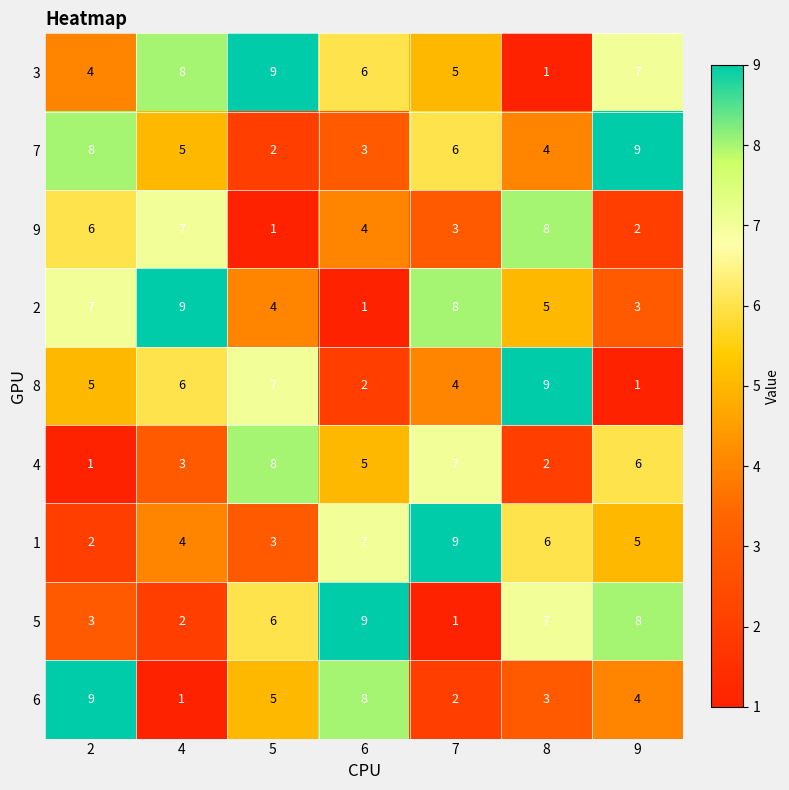

What is the sum of all 5 values?

36